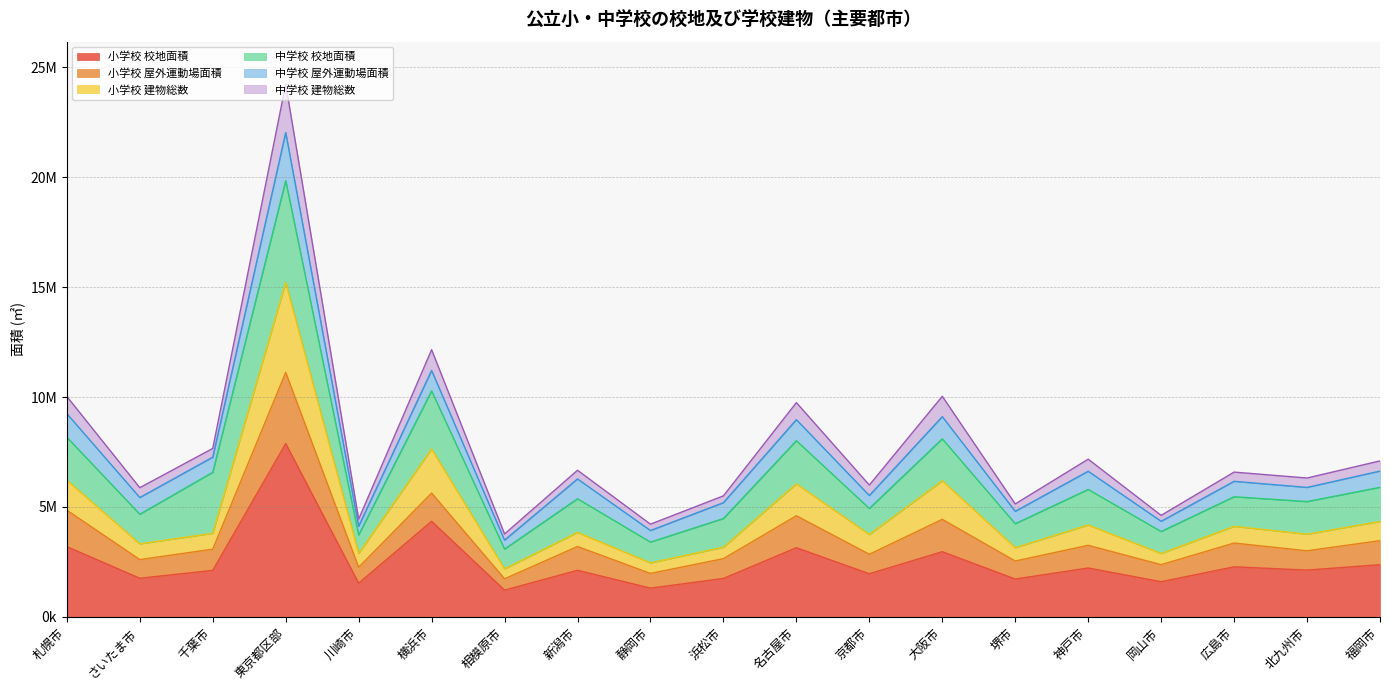

What position from the left is 東京都区部?

4